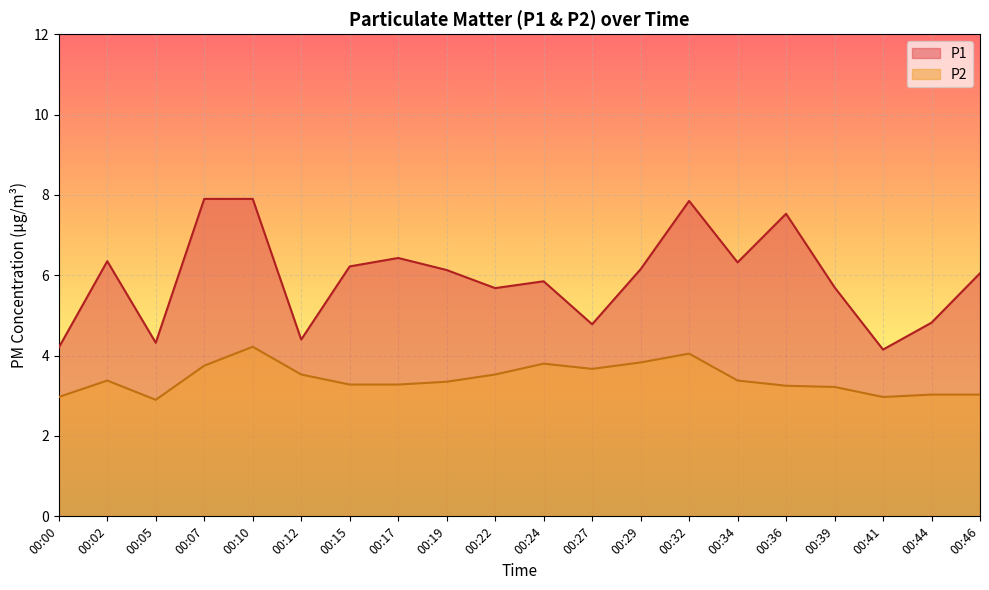

How many values in the P1 series are below 6?

9